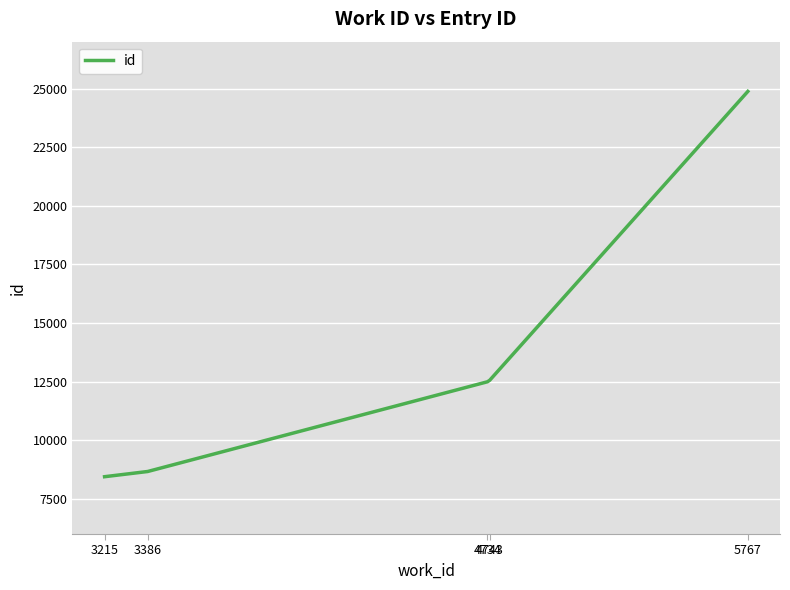

What is the greatest value displayed?

24878